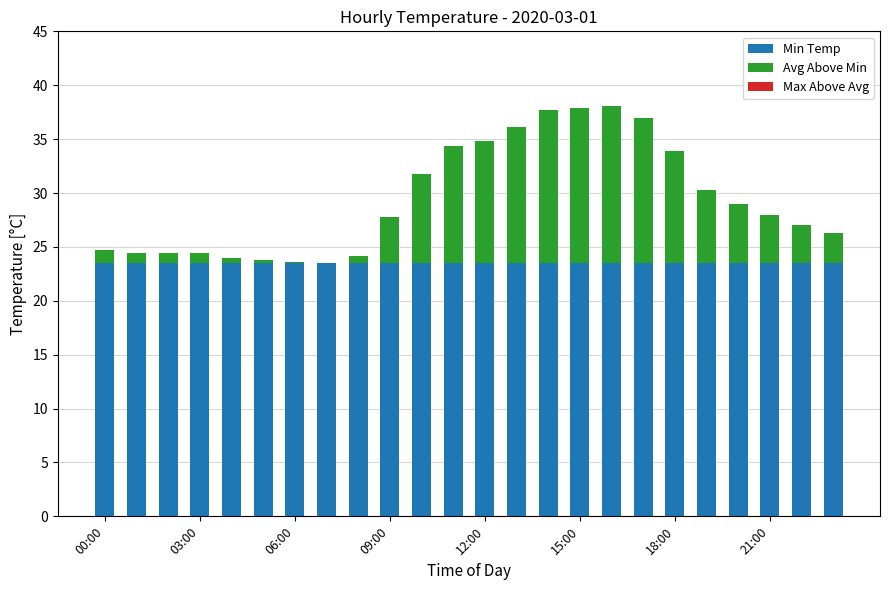

Are the bars grouped side by side (vs. stacked)?

No